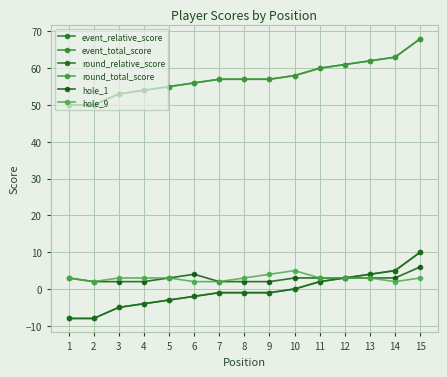

Does the chart have visible grid lines?

Yes